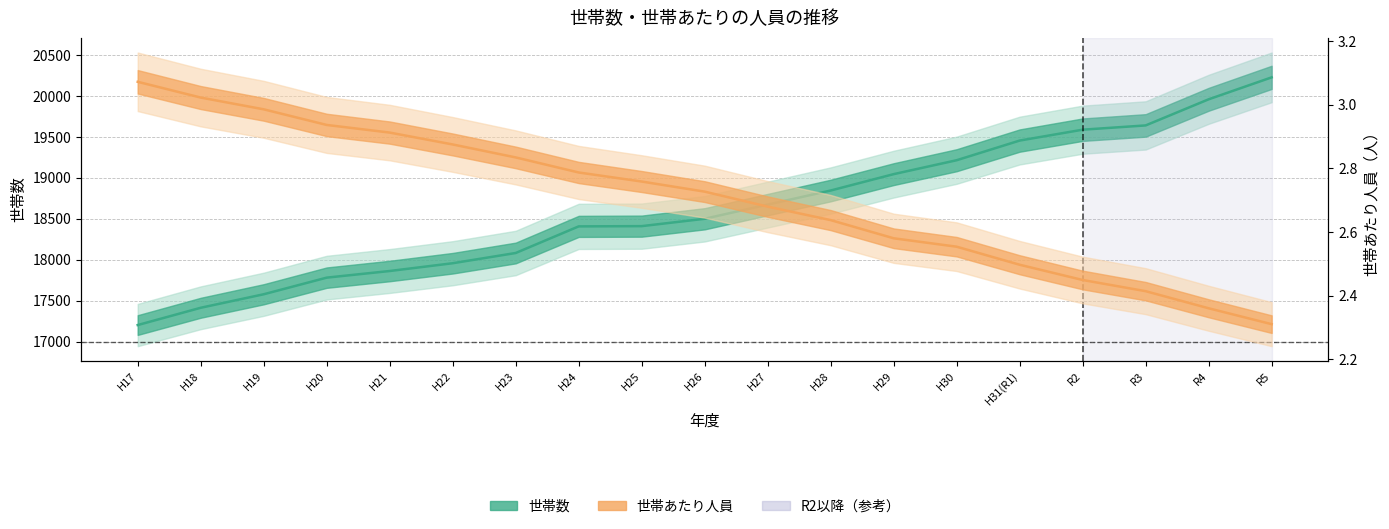

True or false: 世帯数 has more than 2 points higher than both neighbors.

False